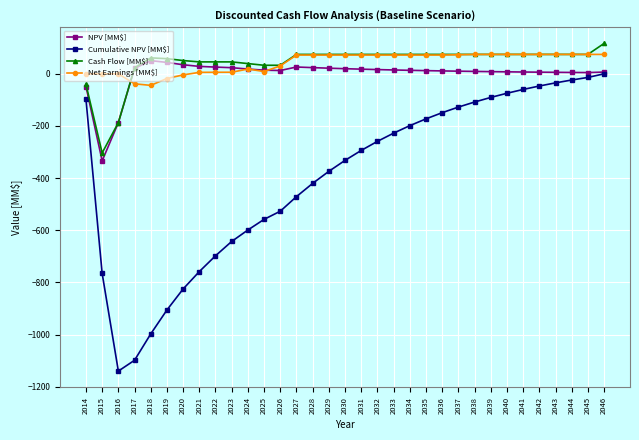

What is the value of the Cash Flow [MM$] point at the 16th from the left?

74.3